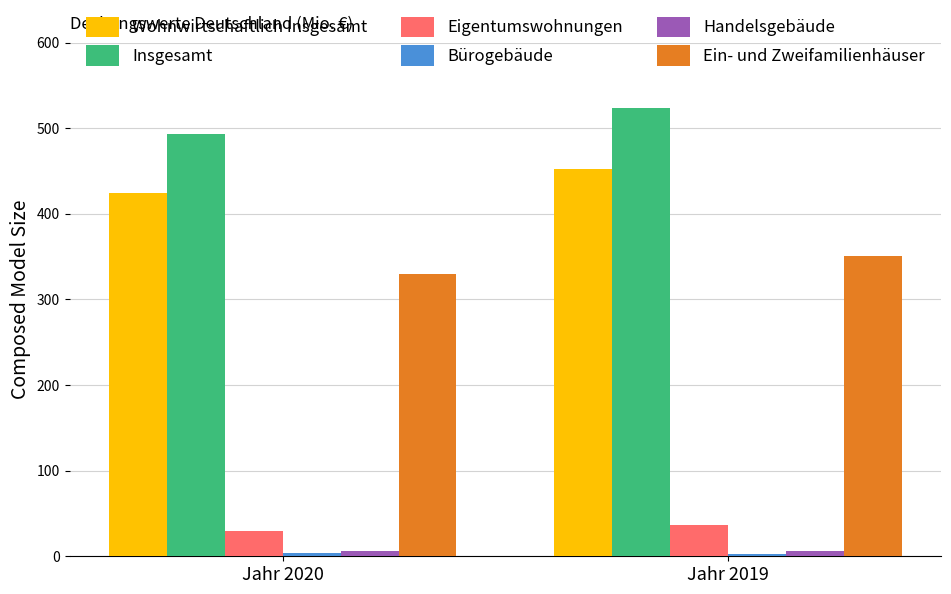

What is the sum of all Ein- und Zweifamilienhäuser values?

681.0